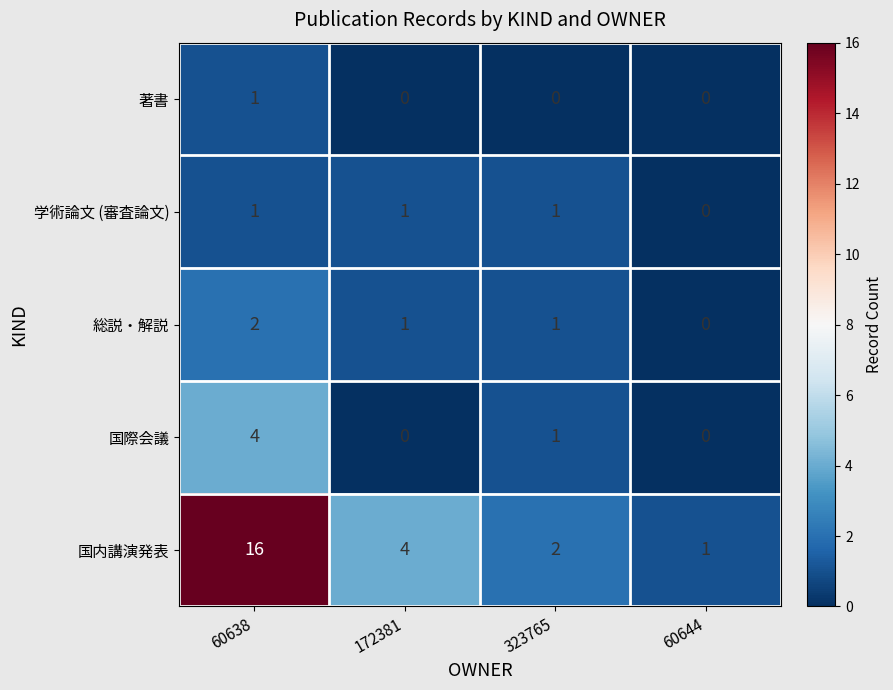

At which category is the sum across all series the highest?

60638